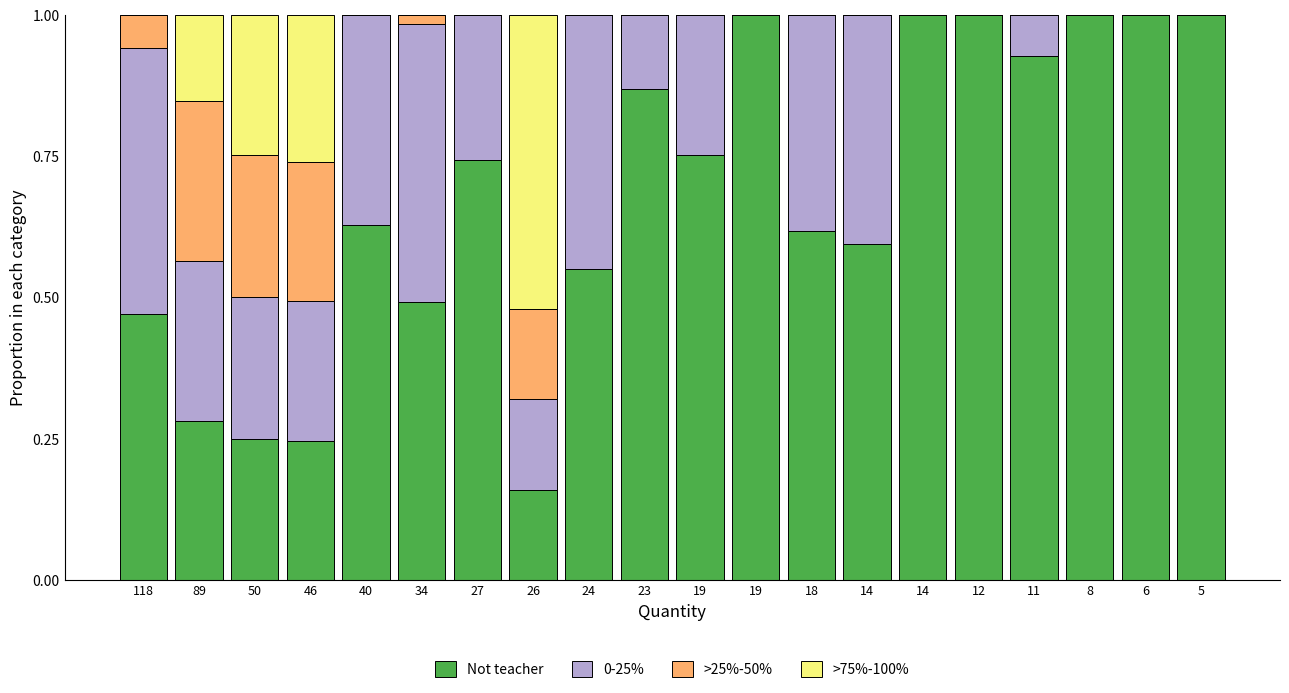

How many distinct data groups are displayed?

4